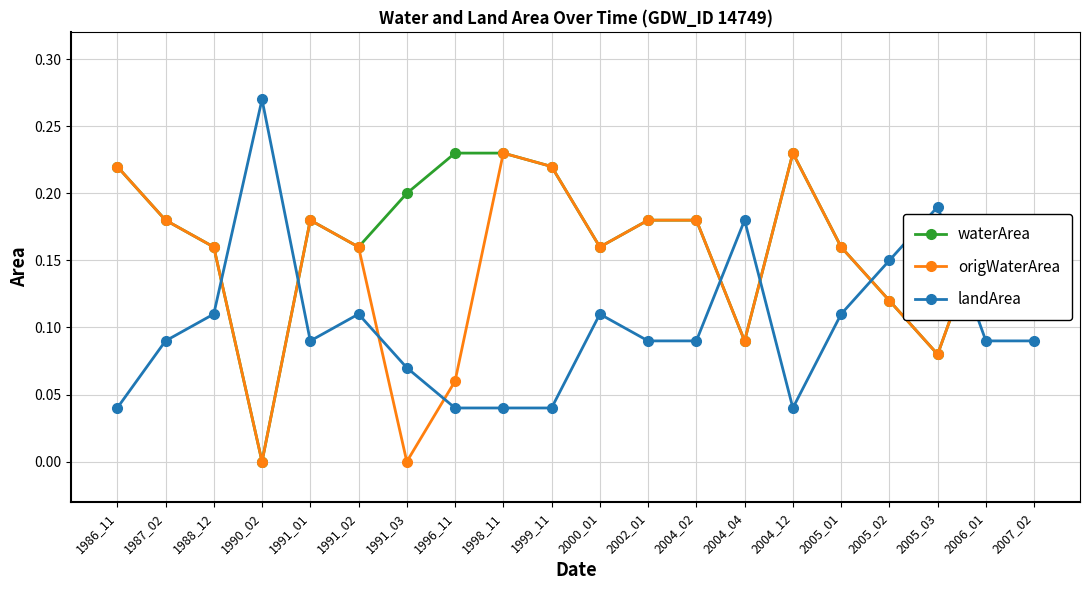

Which series has the largest total across all categories?

waterArea